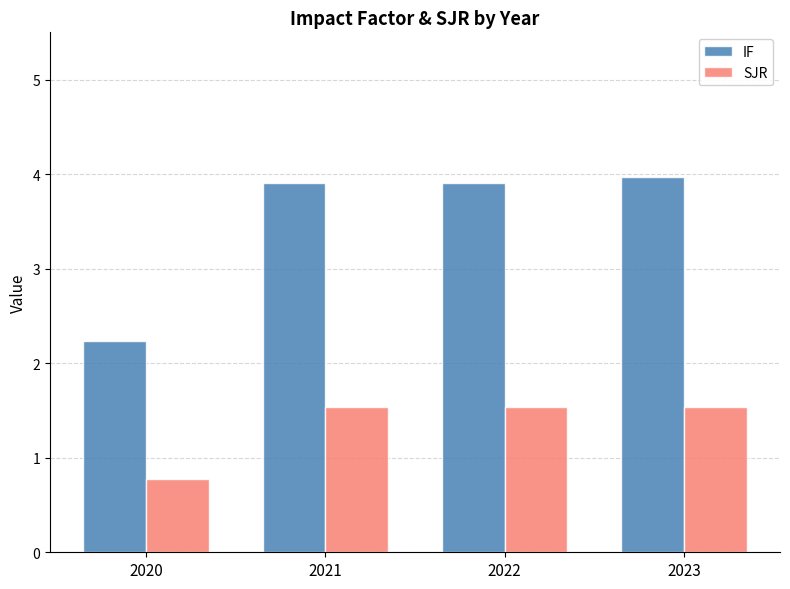

Reading left to right, list all the values displayed in this chart.

IF: 2.2	3.9	3.9	4.0
SJR: 0.8	1.5	1.5	1.5